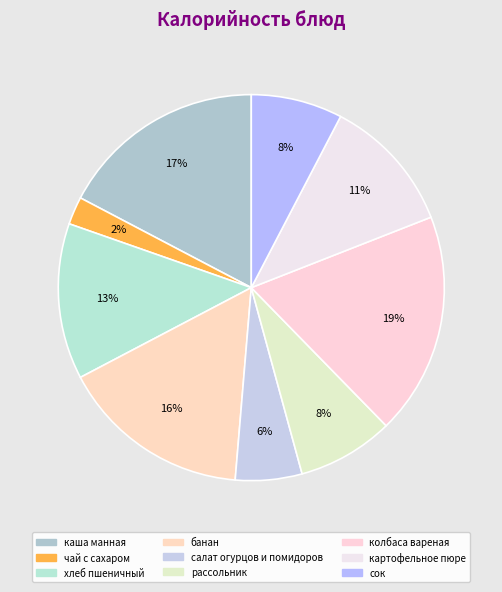

How many slices are in this pie chart?

9